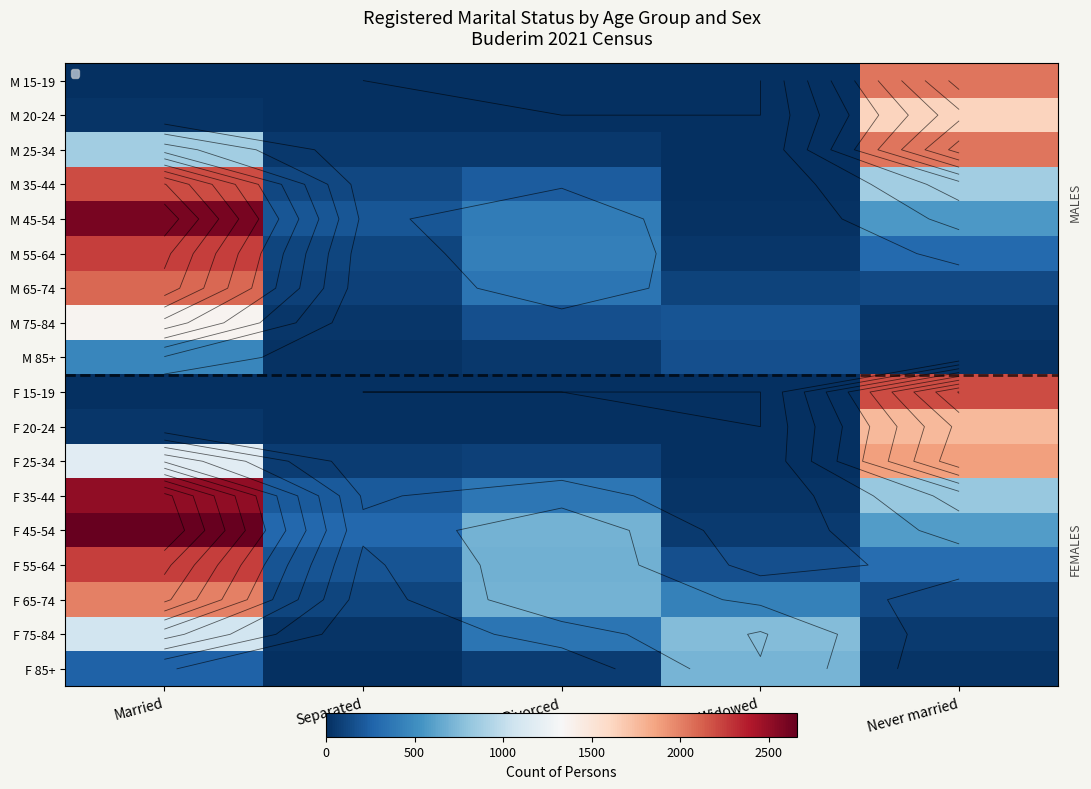

Rank the series at Widowed from lowest to highest value.

M 15-19, M 20-24, F 15-19, F 20-24, M 25-34, M 35-44, F 25-34, M 45-54, F 35-44, M 55-64, F 45-54, M 65-74, F 55-64, M 85+, M 75-84, F 65-74, F 85+, F 75-84